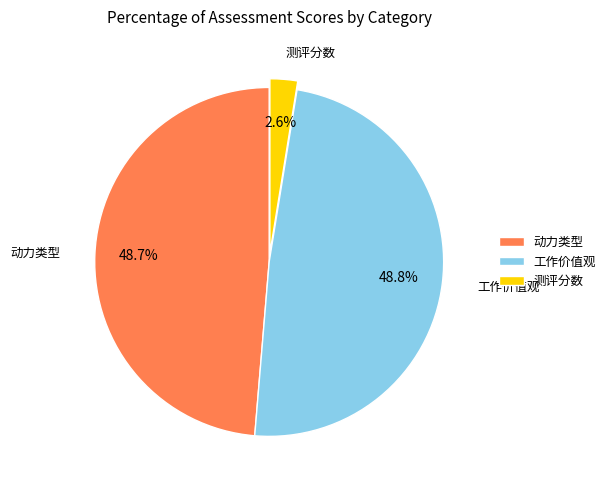

What percentage is the 工作价值观 slice, to the nearest percent?

49%